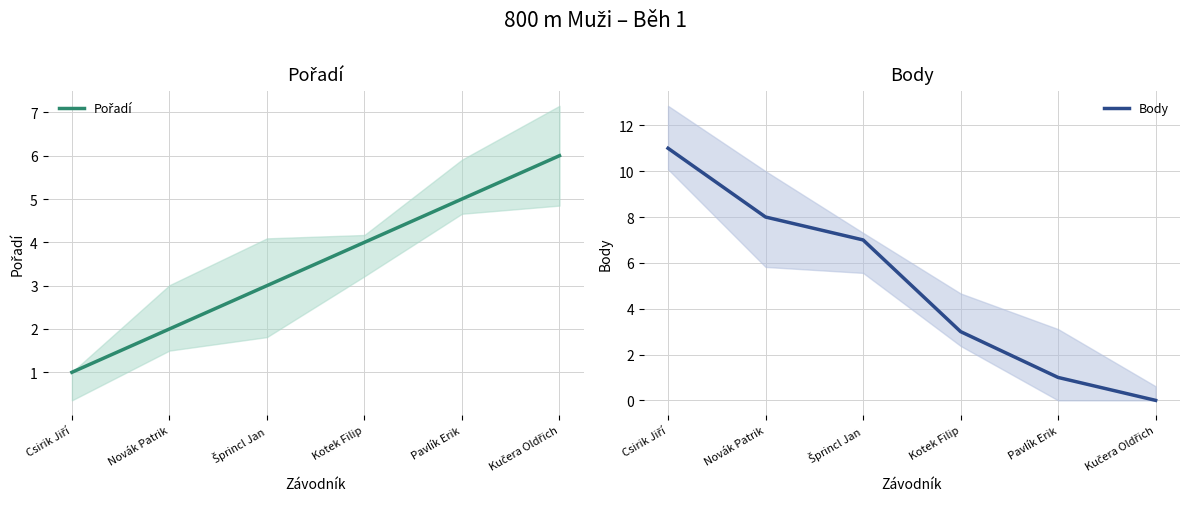

What is the highest value of the Body series?

11